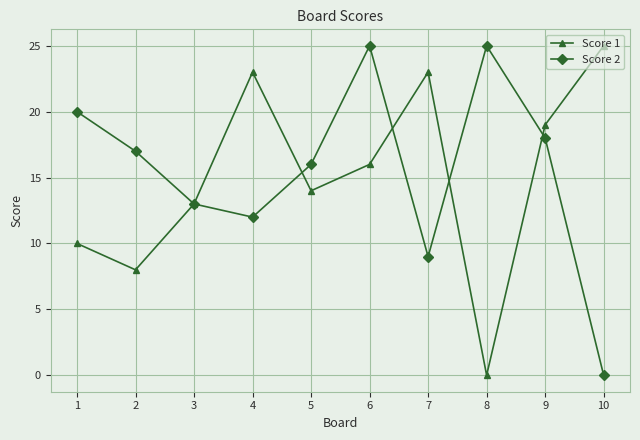

Is it true that Score 2 equals 16 at 4?

False